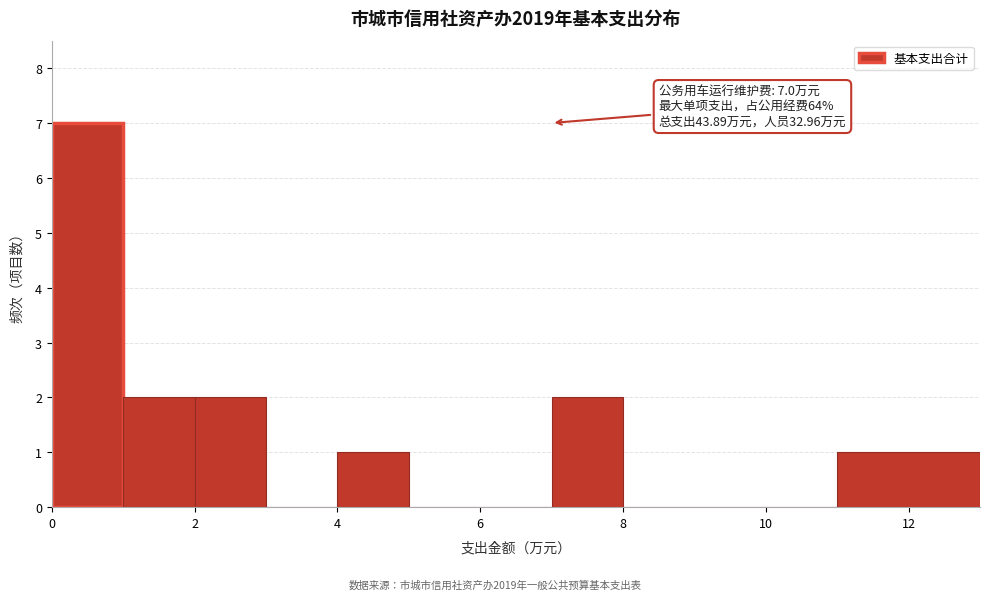

Over which range of the x-axis is the bar tallest?

0 to 1